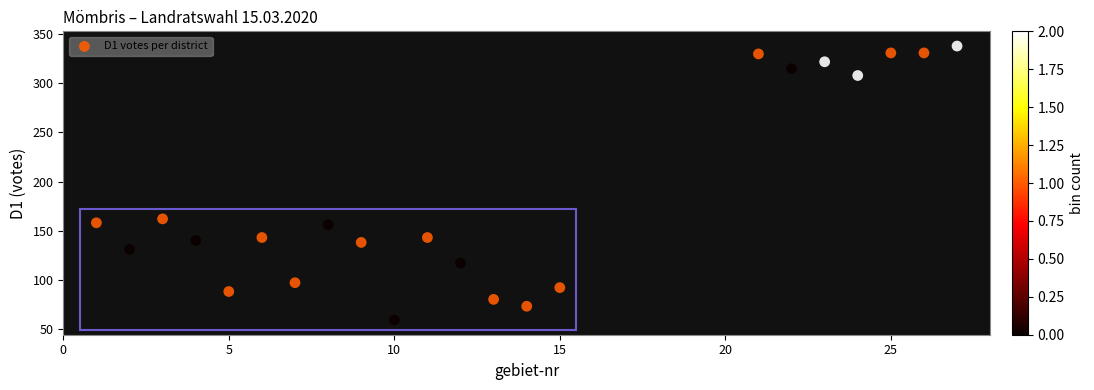

What Y value in the scatter plot is closest to 198?

162